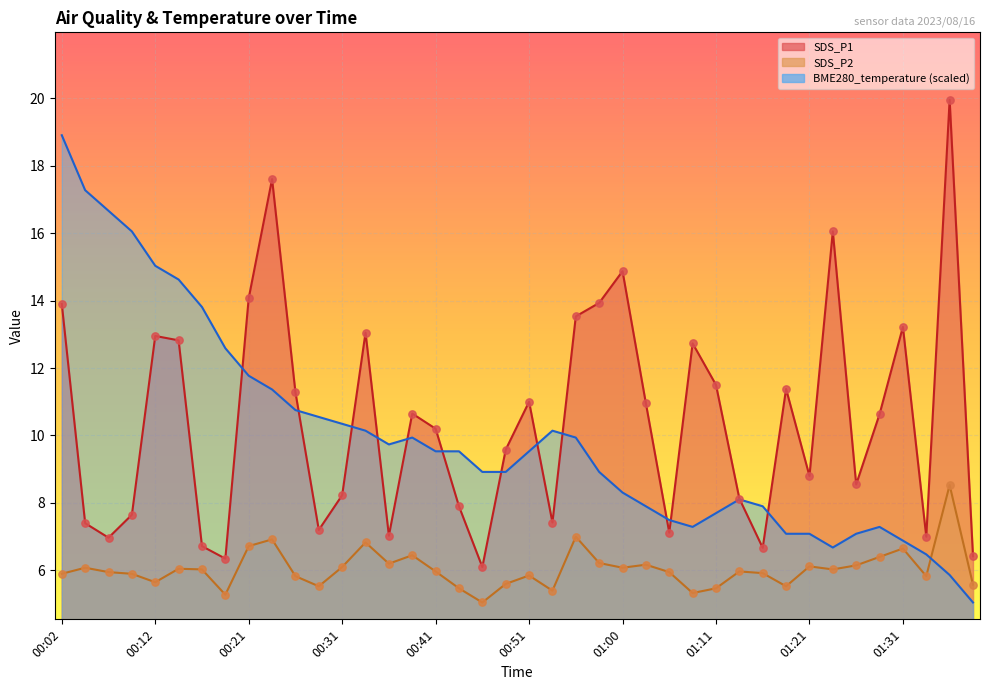

What are all the series names shown in the legend?

SDS_P1, SDS_P2, BME280_temperature